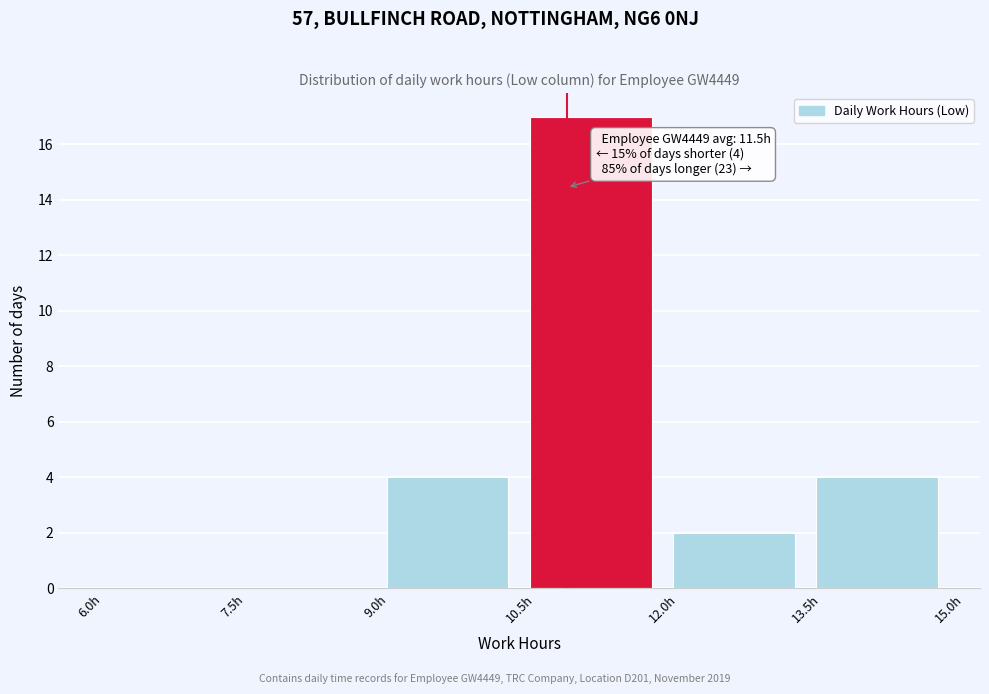

Which range on the x-axis has the tallest bar?

10.5 to 12.0